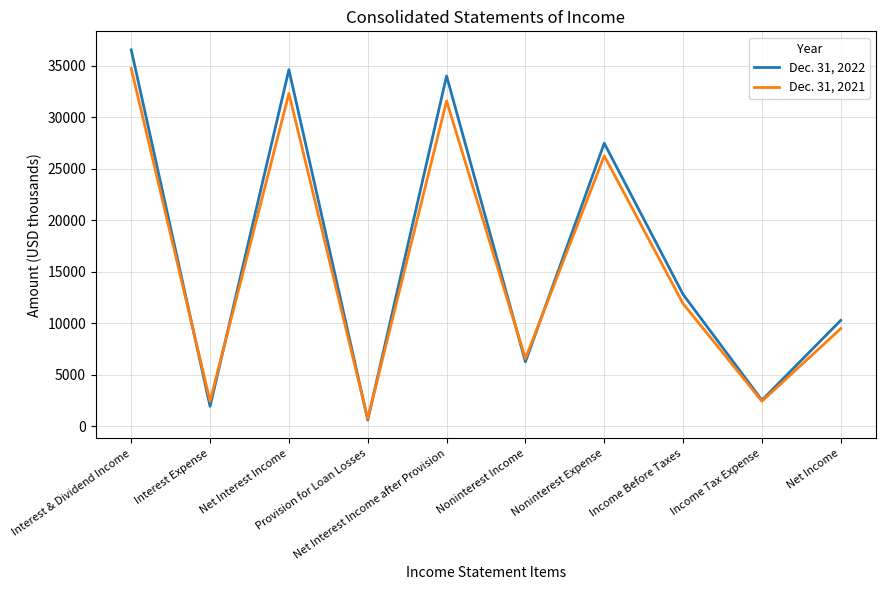

What is the maximum value shown in the chart?

36567